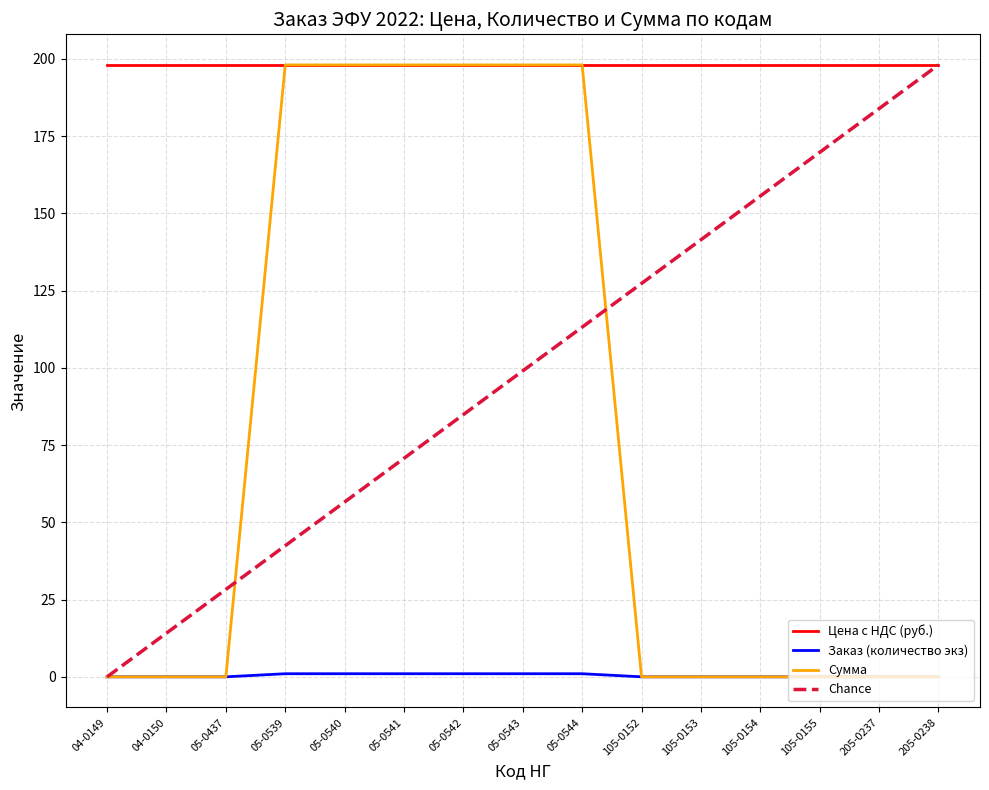

The value of Сумма at 05-0541 is 271. True or false?

False